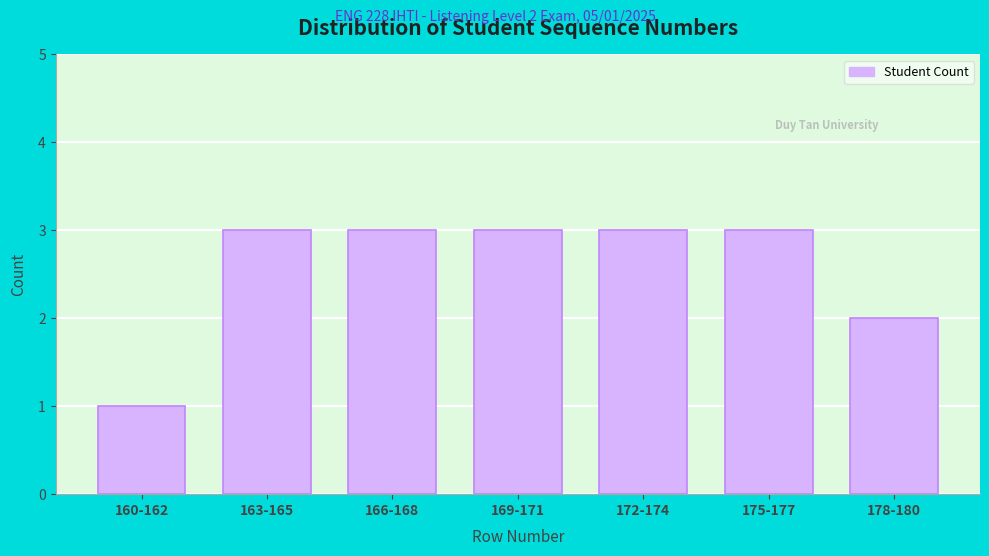

Reading left to right, list all the values displayed in this chart.

160-162=1	163-165=3	166-168=3	169-171=3	172-174=3	175-177=3	178-180=2